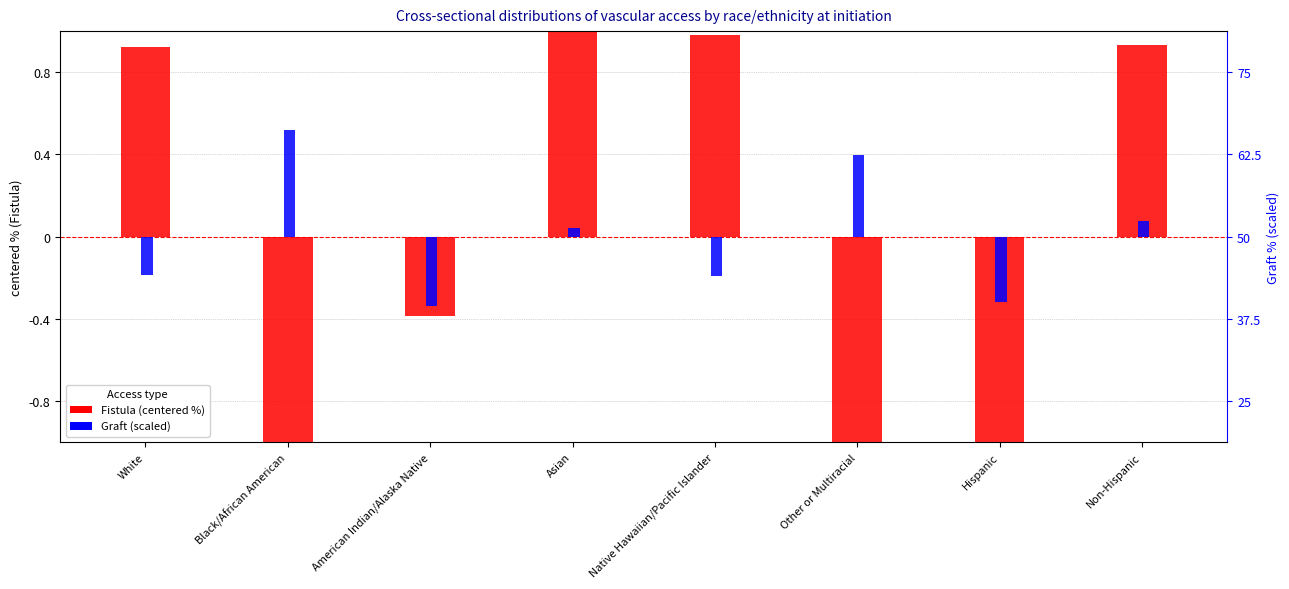

What is the spread (max minus min) of values at White?

1.0